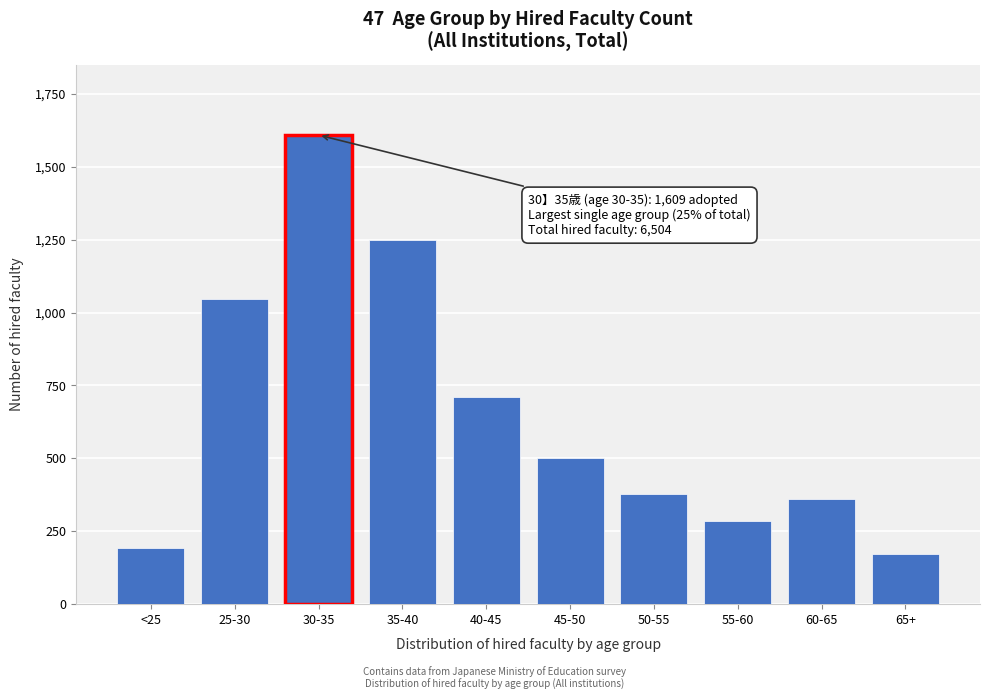

Reading left to right, what are all the values shown in this chart?

191	1047	1609	1250	710	502	376	286	361	172